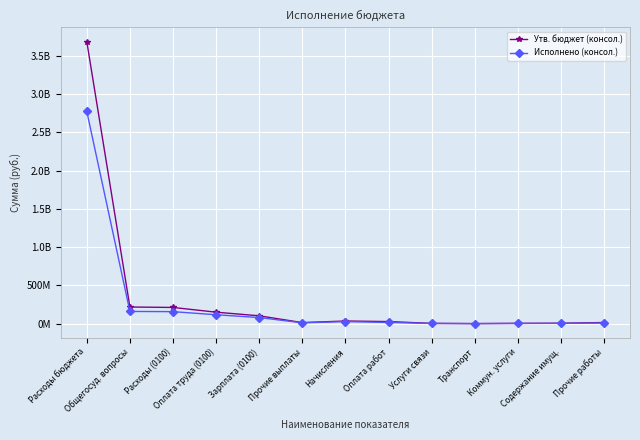

List the series in order of their peak value, highest first.

Утв. бюджет (консол.), Исполнено (консол.)